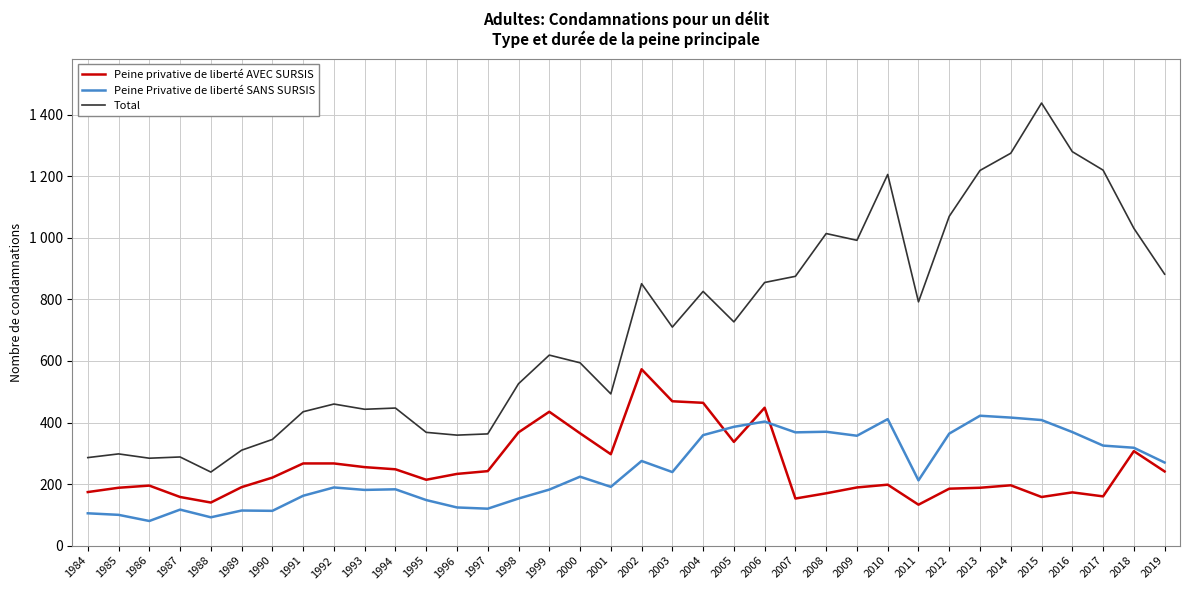

Does the chart have visible grid lines?

Yes